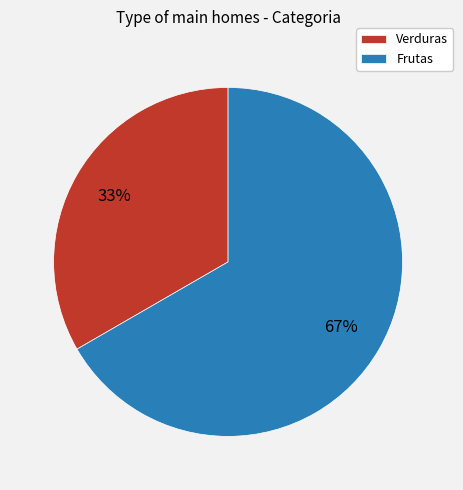

What is the largest slice in the pie chart?

Frutas